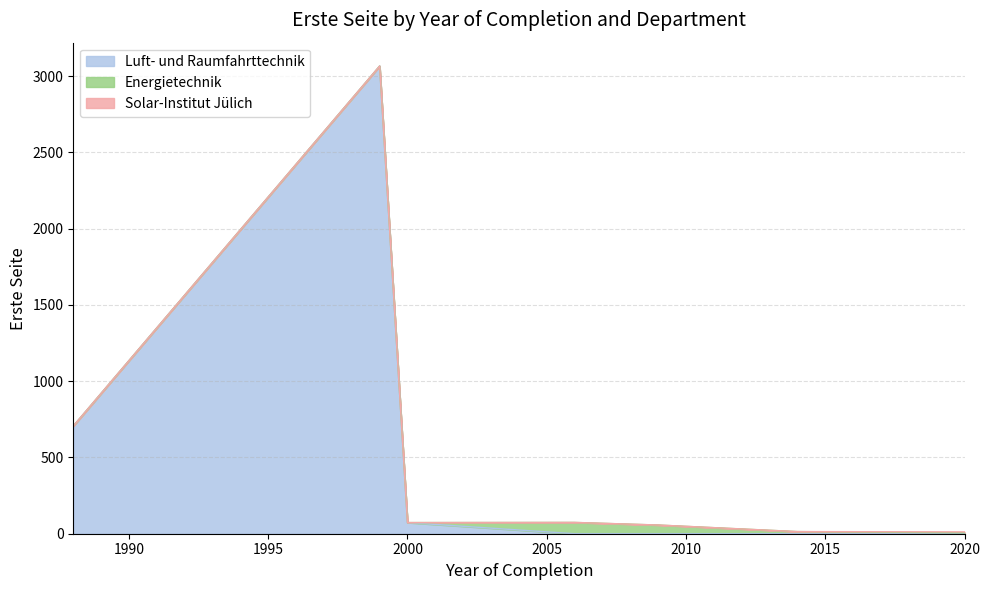

The Luft- und Raumfahrttechnik series shows 1142 at 2020. True or false?

False